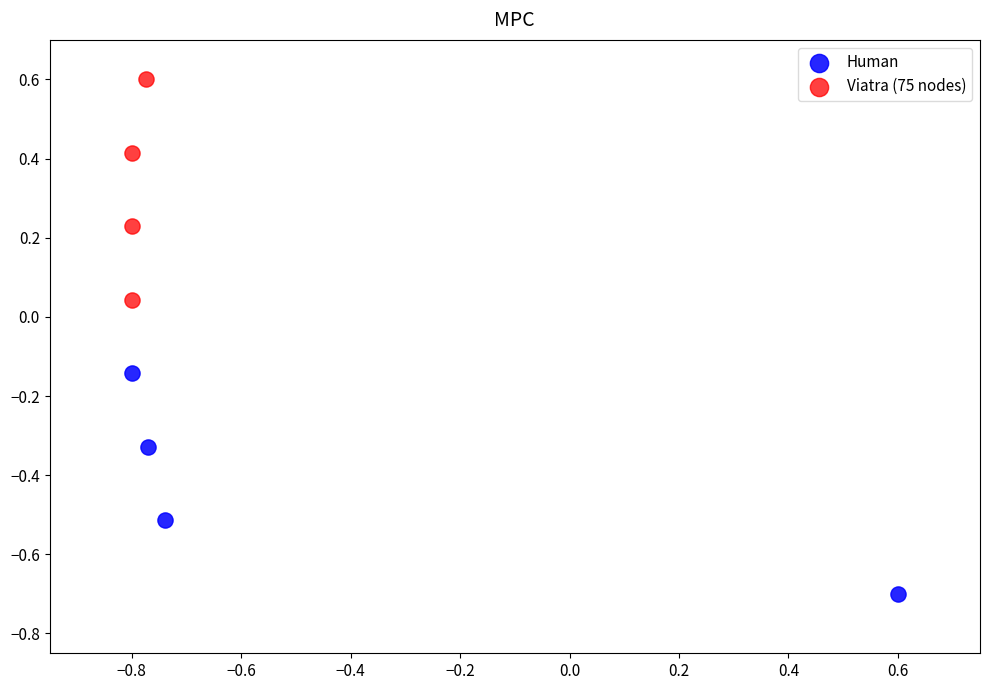

Which series reaches the maximum Y coordinate?

Viatra (75 nodes)